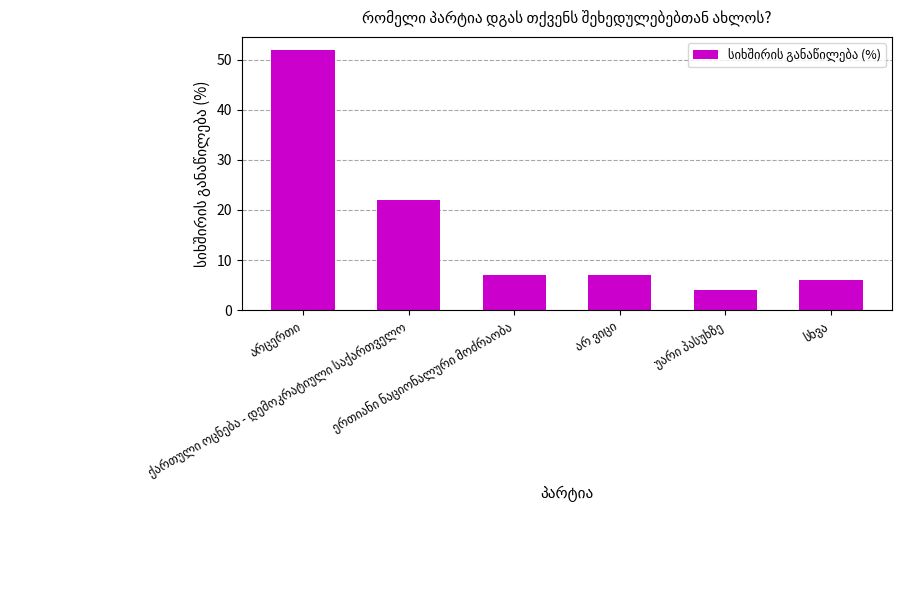

What is the minimum value shown in the chart?

4